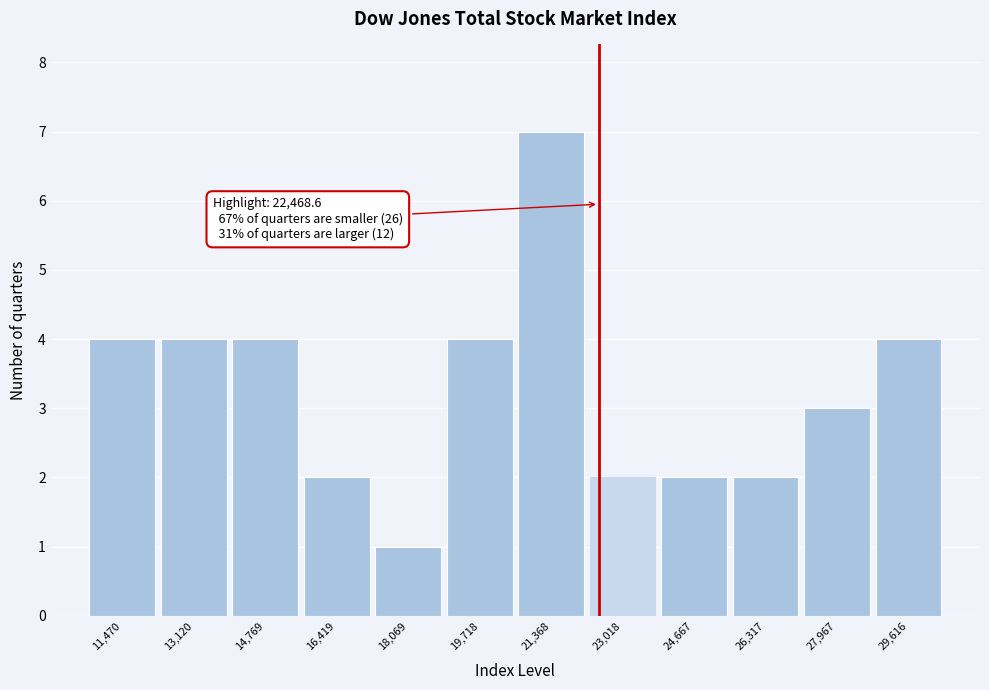

Which range on the x-axis has the tallest bar?

20600 to 22200